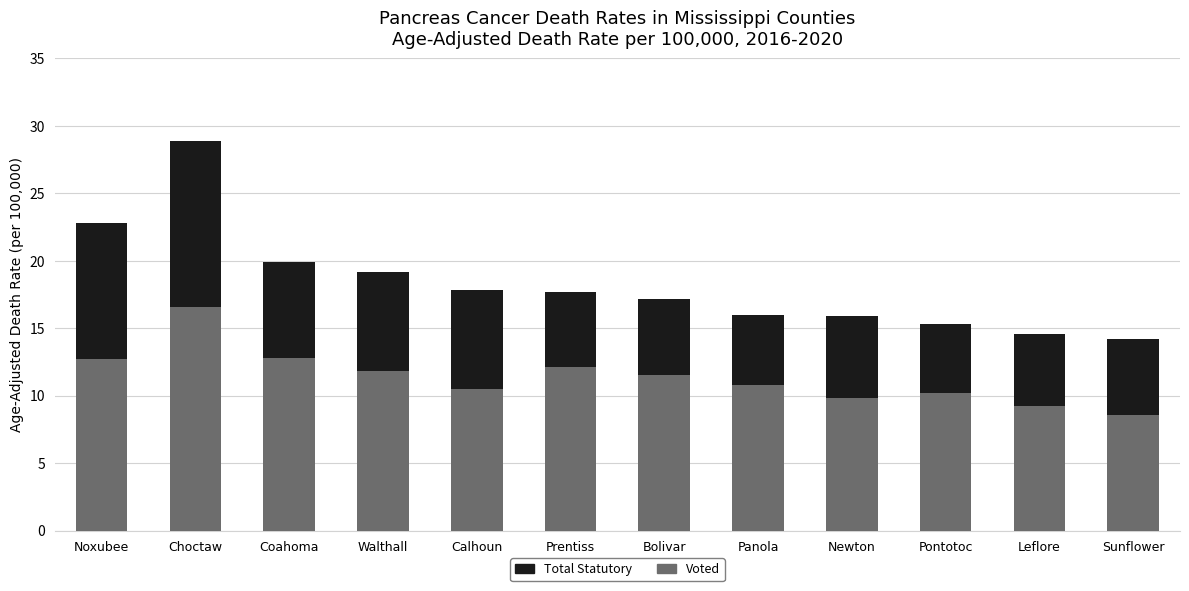

The Voted series shows 9.2 at Leflore. True or false?

True